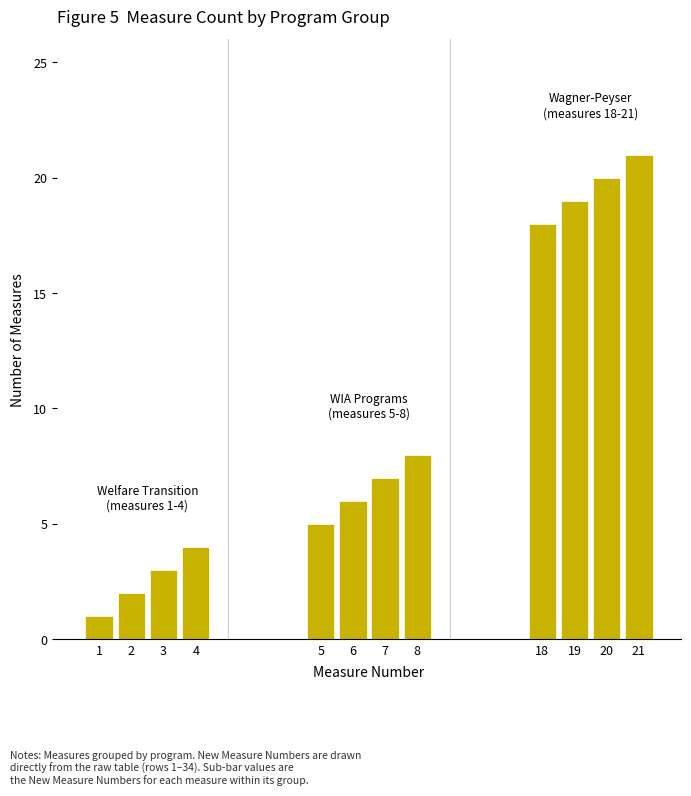

Rank the categories by value from lowest to highest.

1, 2, 3, 4, 5, 6, 7, 8, 18, 19, 20, 21